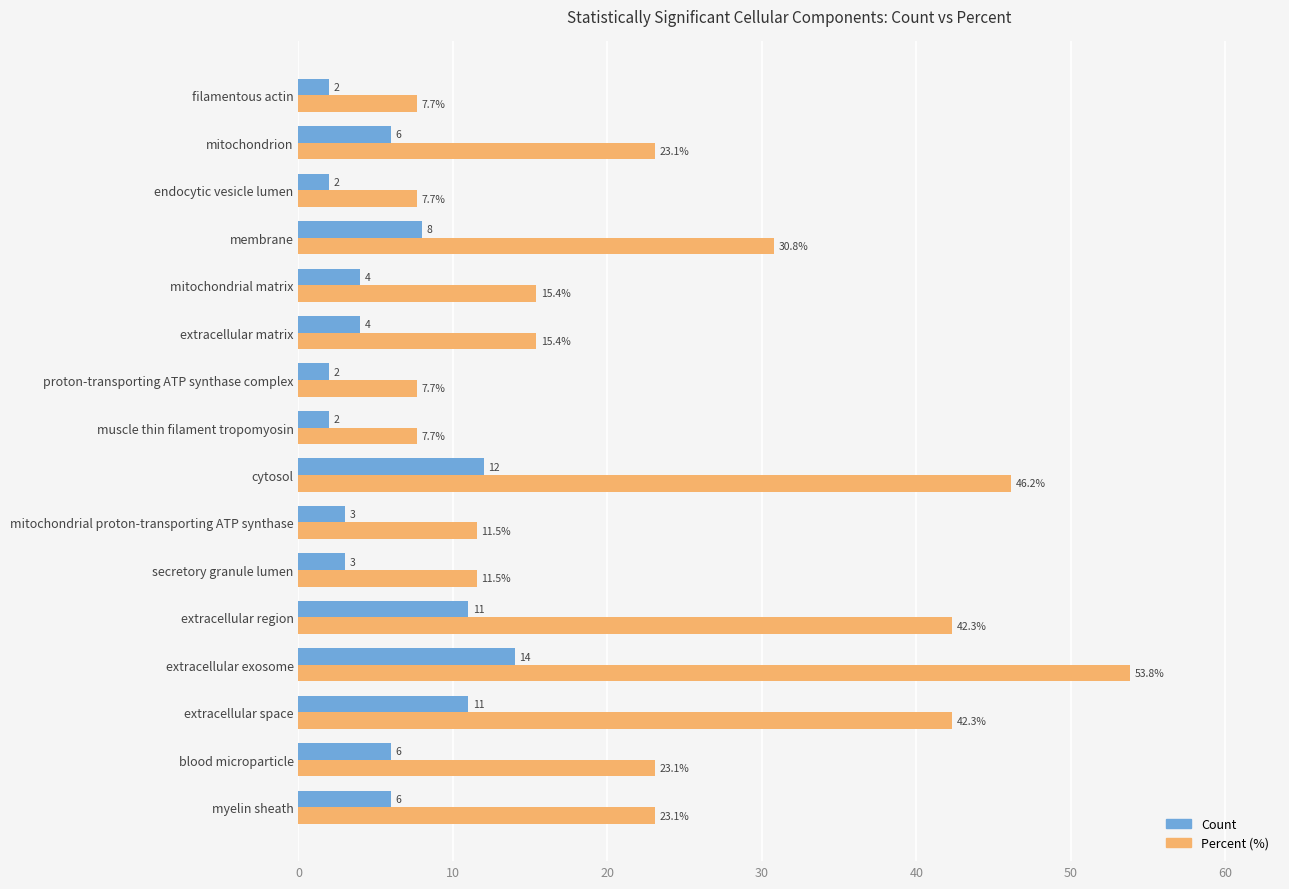

Where is Percent (%) nearest to the value 30?

membrane